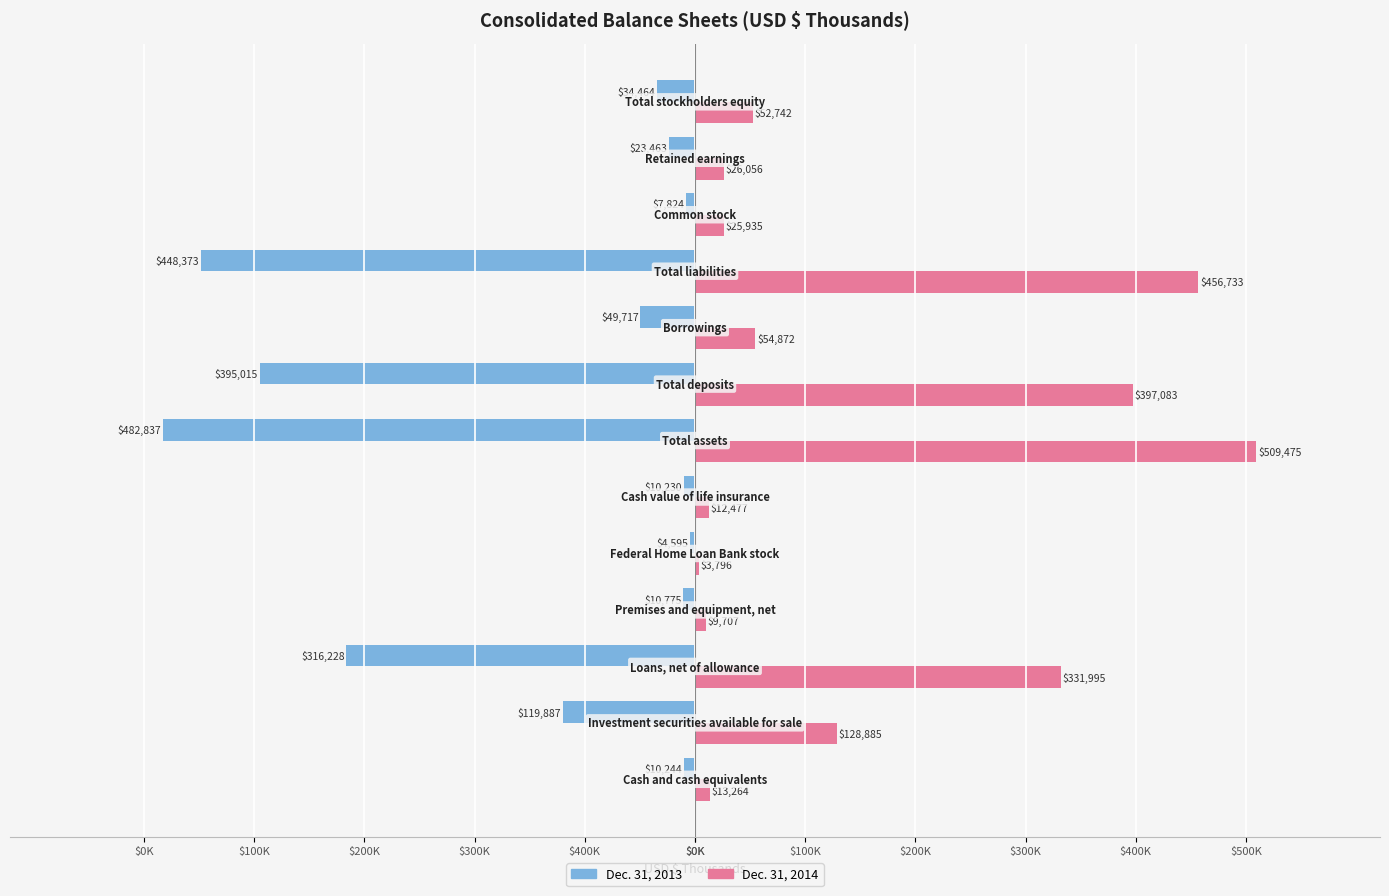

What are all the series names shown in the legend?

Dec. 31, 2013, Dec. 31, 2014